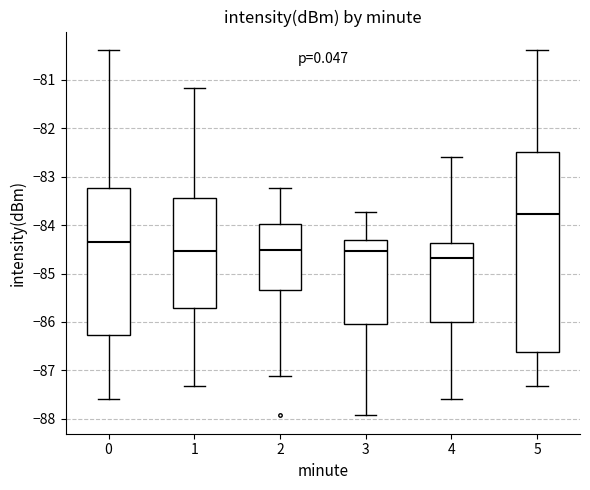

Which box has the highest median line?

5